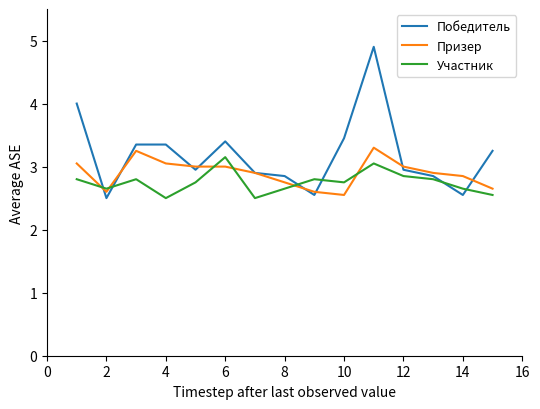

Rank the series by their average value, from highest to lowest.

Победитель, Призер, Участник